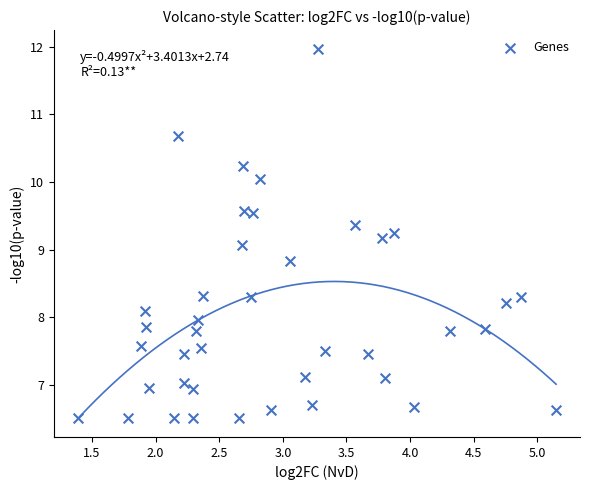

What Y value in the scatter plot is closest to 9?

9.1